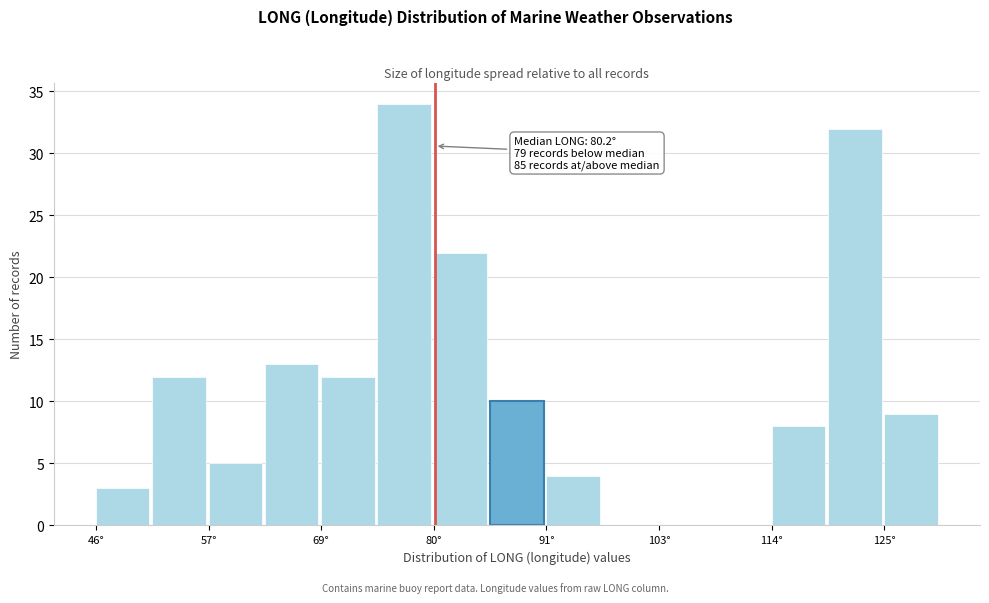

Around what value on the x-axis is the tallest bar? Give the approximate position of its centre, as read against the axis.

78